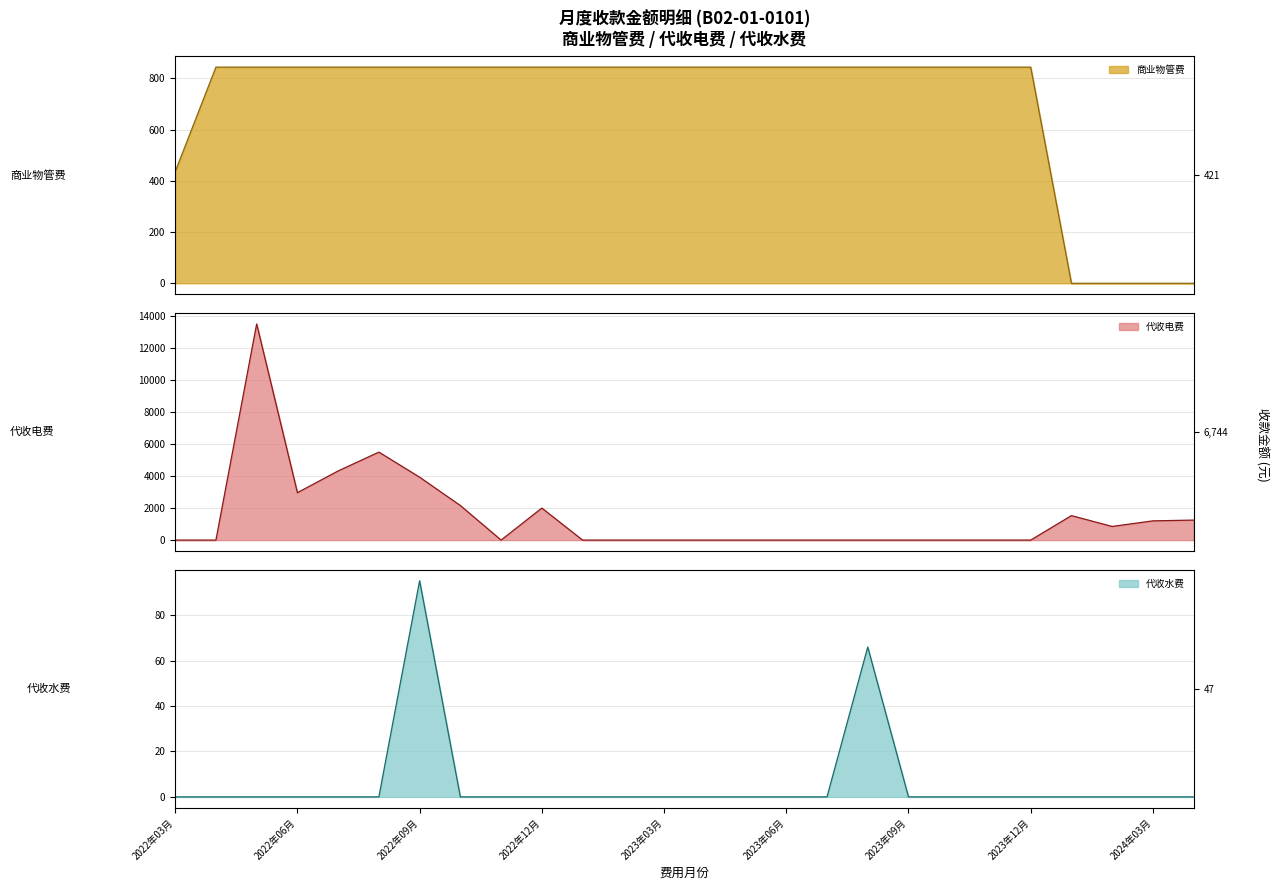

The value of 商业物管费 at 2023年11月 is 1498.7. True or false?

False